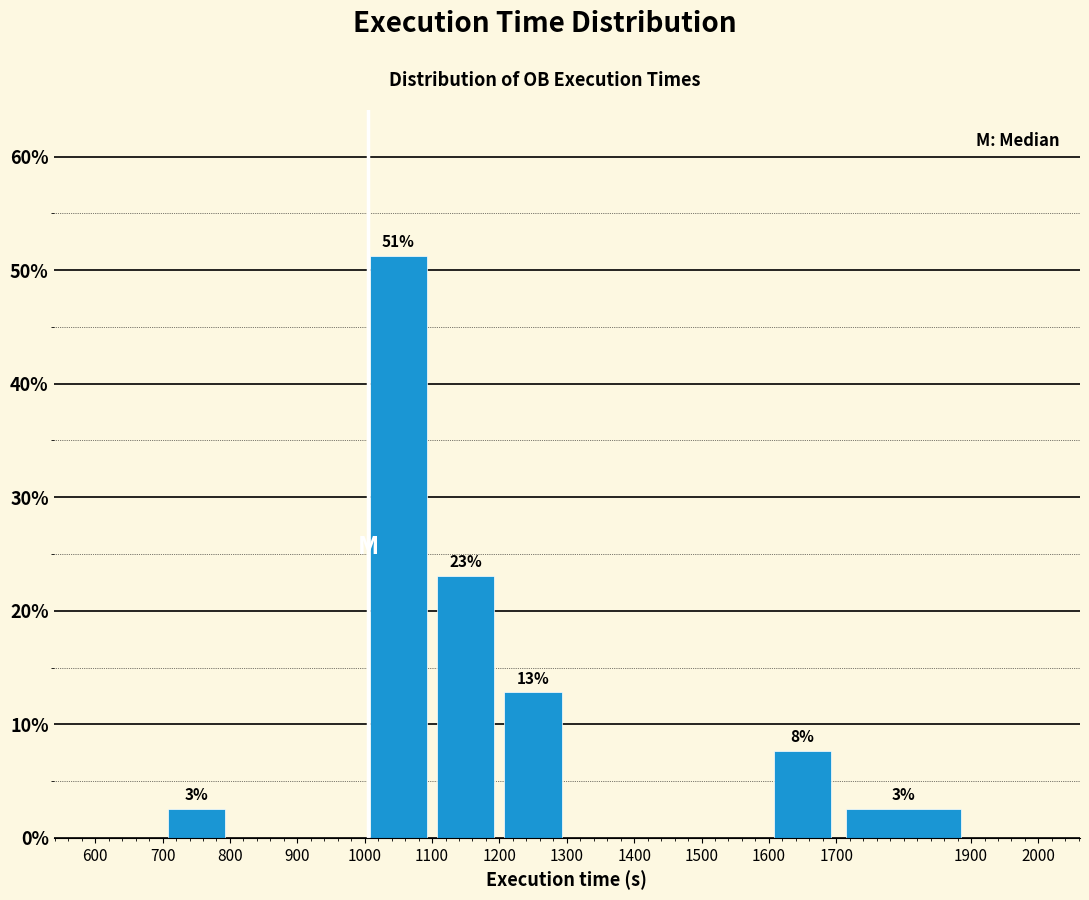

Over which range of the x-axis is the bar tallest?

1000 to 1100